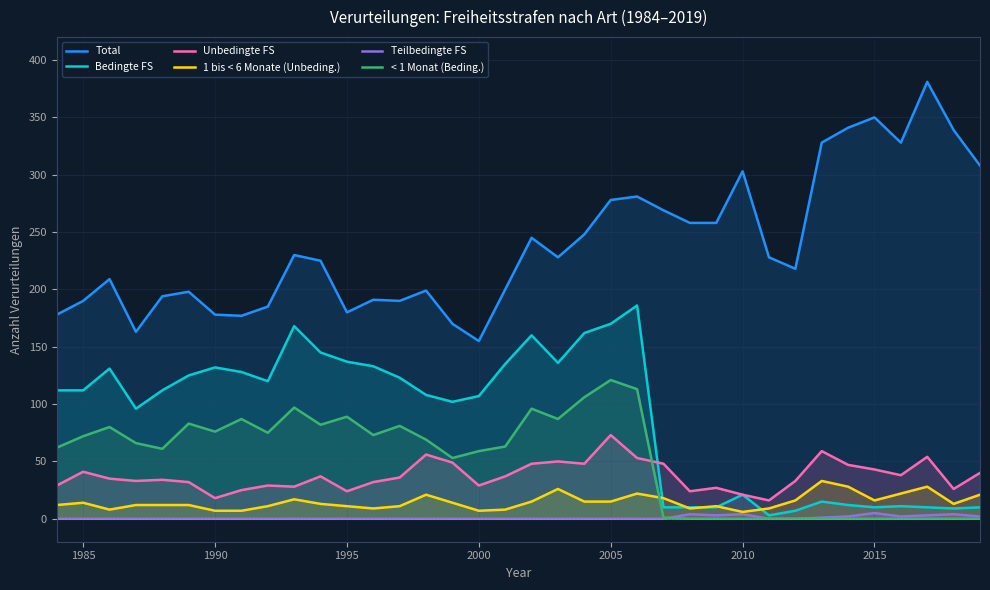

List the series in order of their peak value, lowest first.

Teilbedingte FS, 1 bis < 6 Monate (Unbeding.), Unbedingte FS, < 1 Monat (Beding.), Bedingte FS, Total